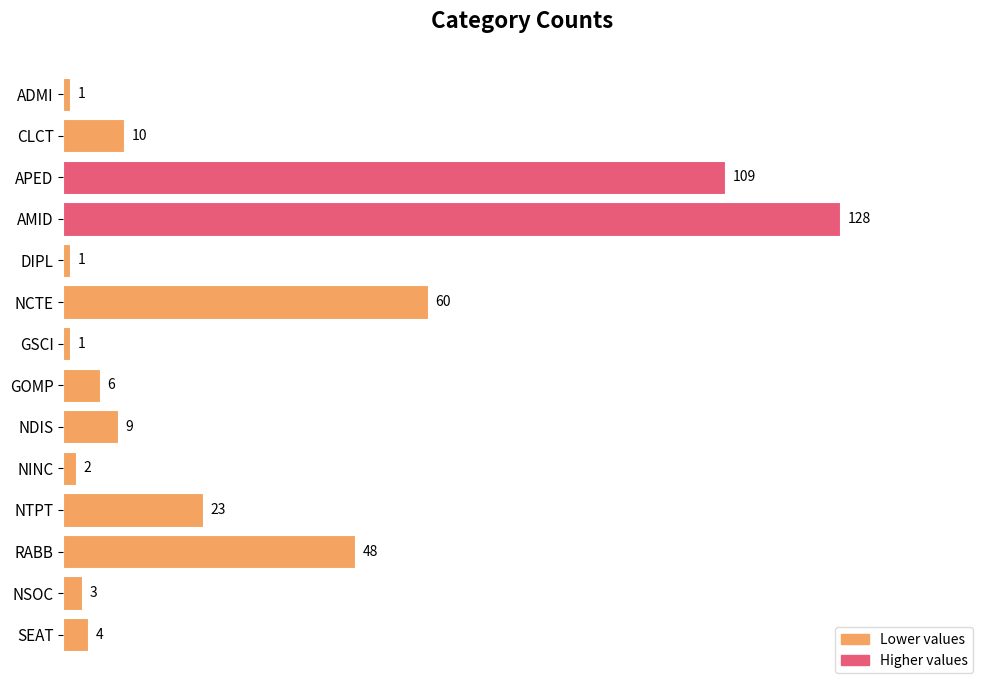

How many data points are less than 9?

7